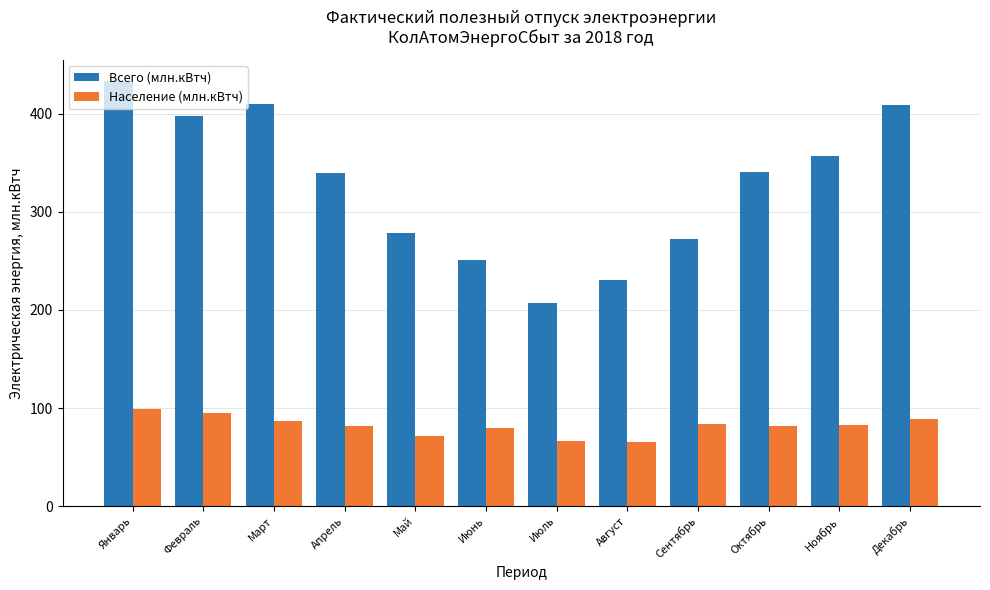

What is the average value of the Население (млн.кВтч) series?

81.8